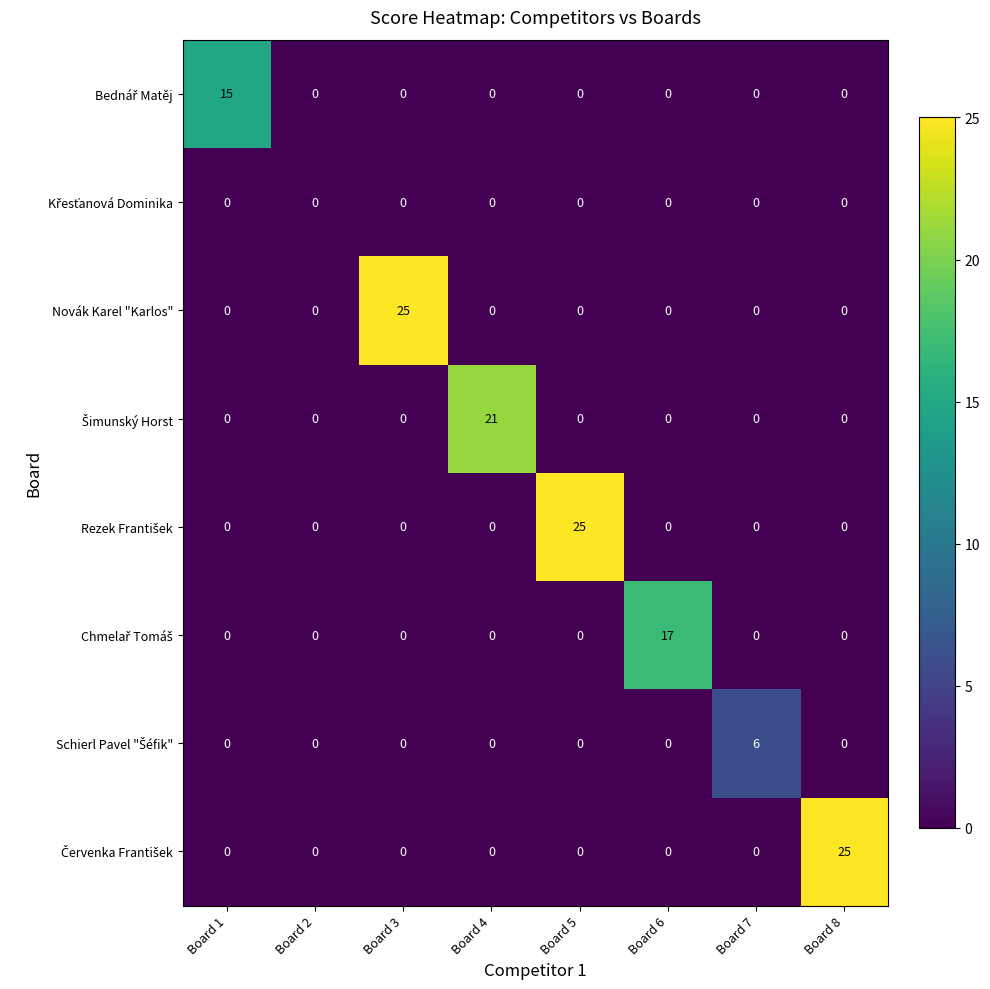

The Novák Karel "Karlos" series shows 8 at Board 2. True or false?

False